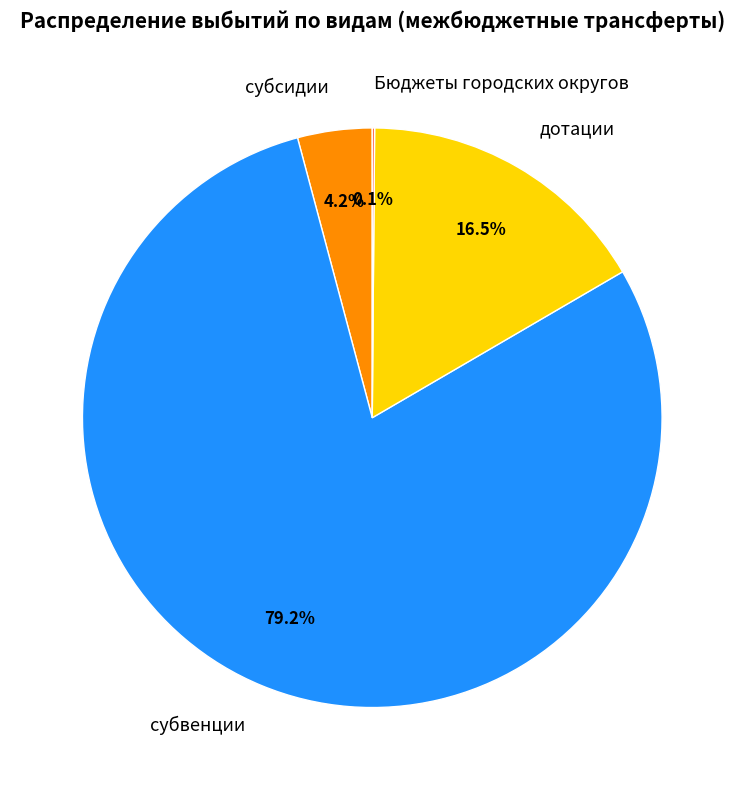

What portion of the pie excludes субсидии?

95.8%